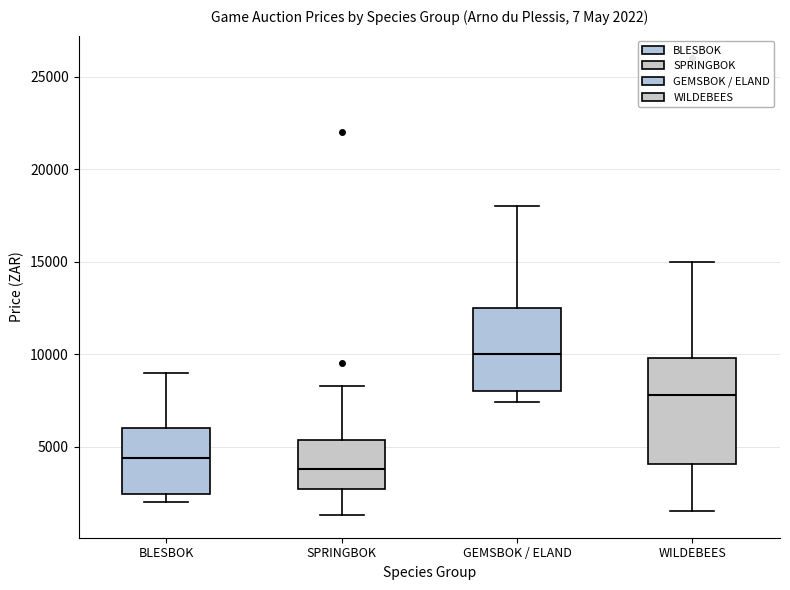

Comparing the boxes themselves (not the whiskers), which one is the tallest?

WILDEBEES